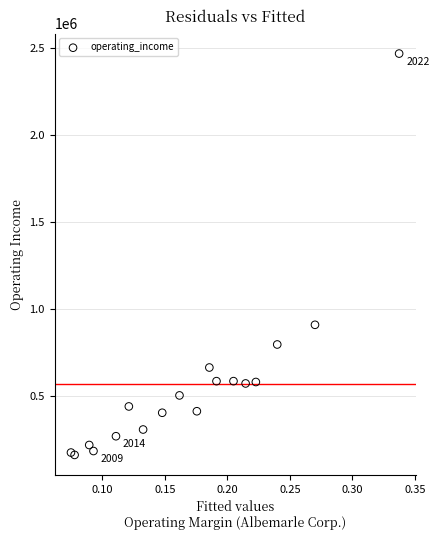

What is the range of Y values (max minus min)?

2306165